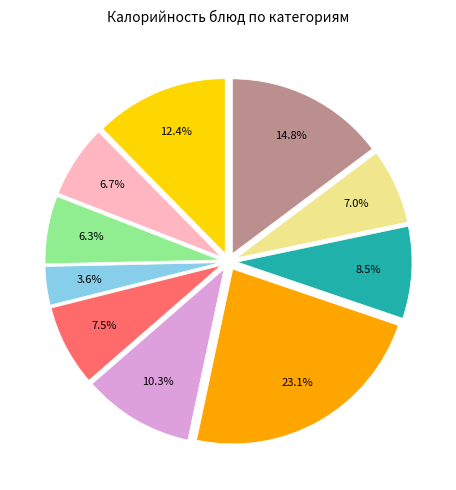

Is there a majority slice in this chart?

No